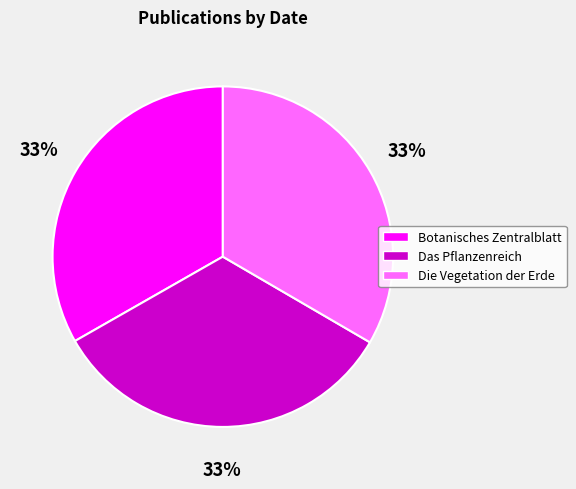

The Botanisches Zentralblatt slice represents 23% of the pie. True or false?

False